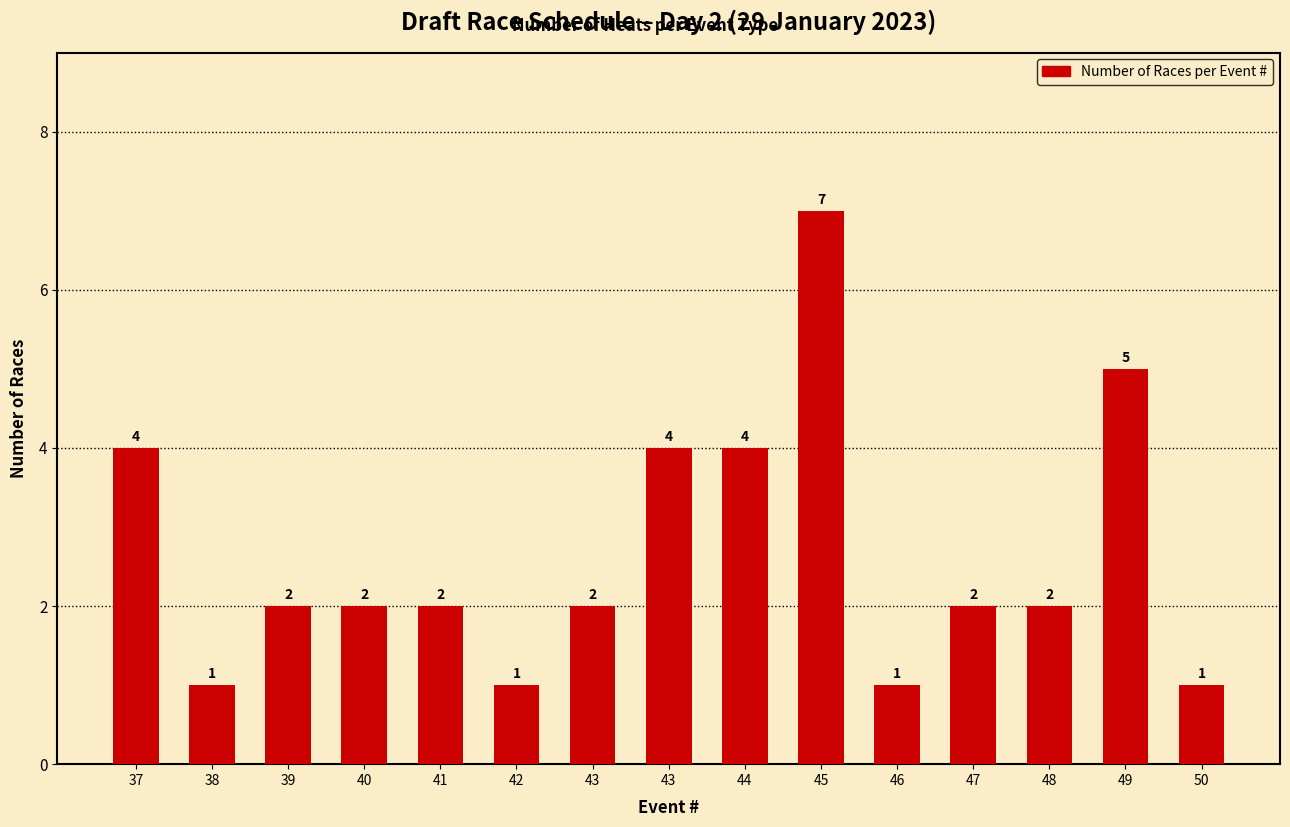

Does the chart contain stacked bars?

No